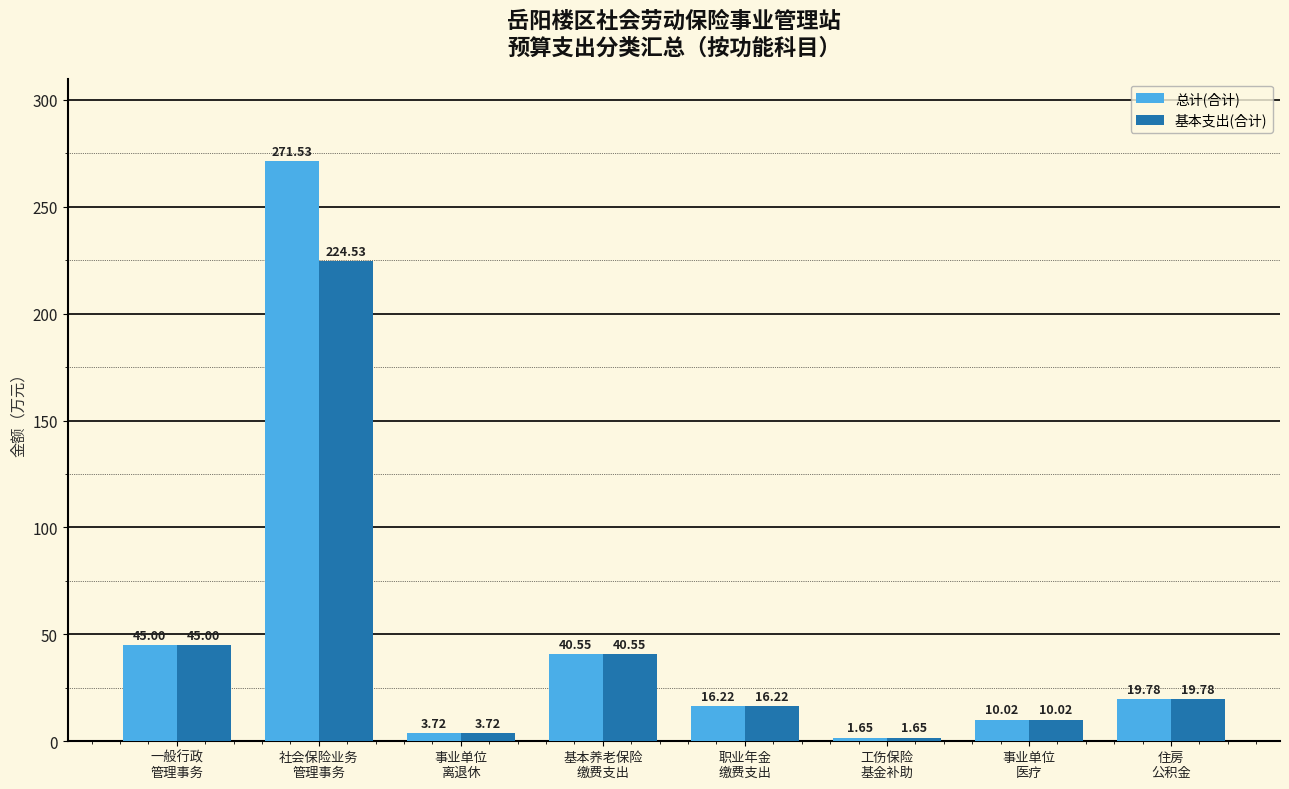

Which category has the highest value across all series?

社会保险业务
管理事务